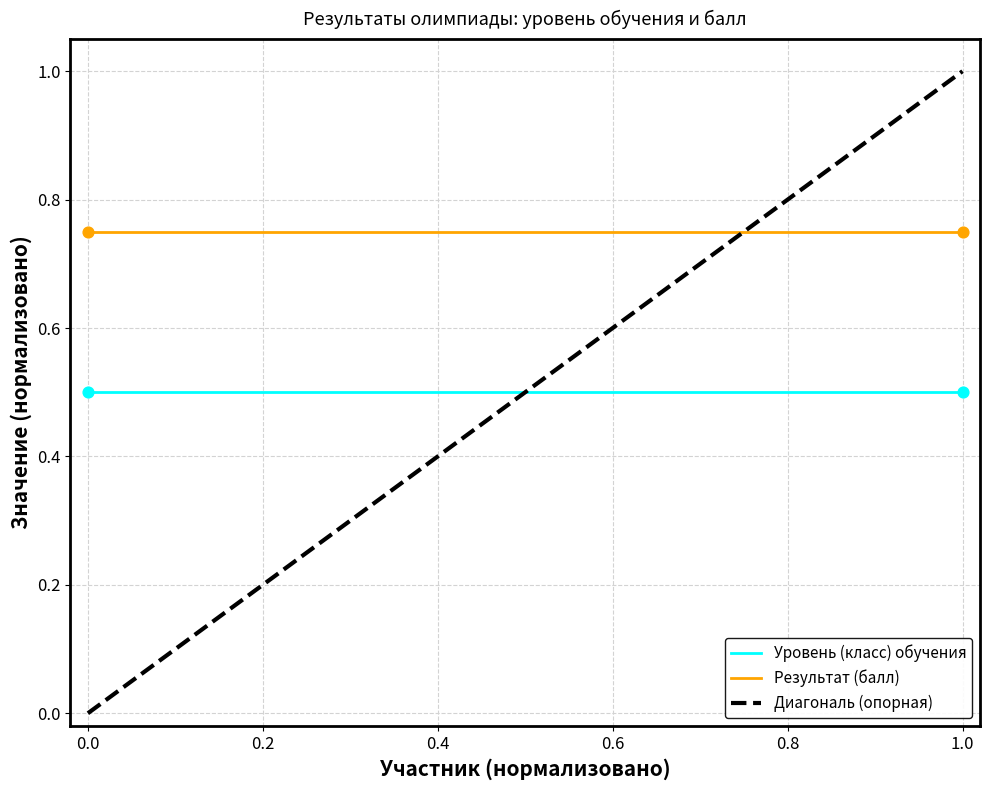

Which series has the widest spread of Y values?

Диагональ (опорная)